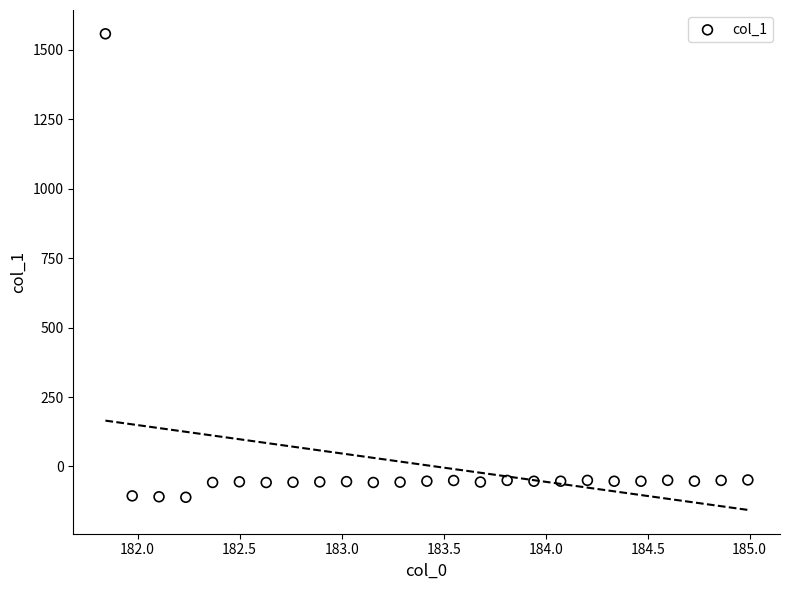

What is the range of X values (max minus min)?

3.1